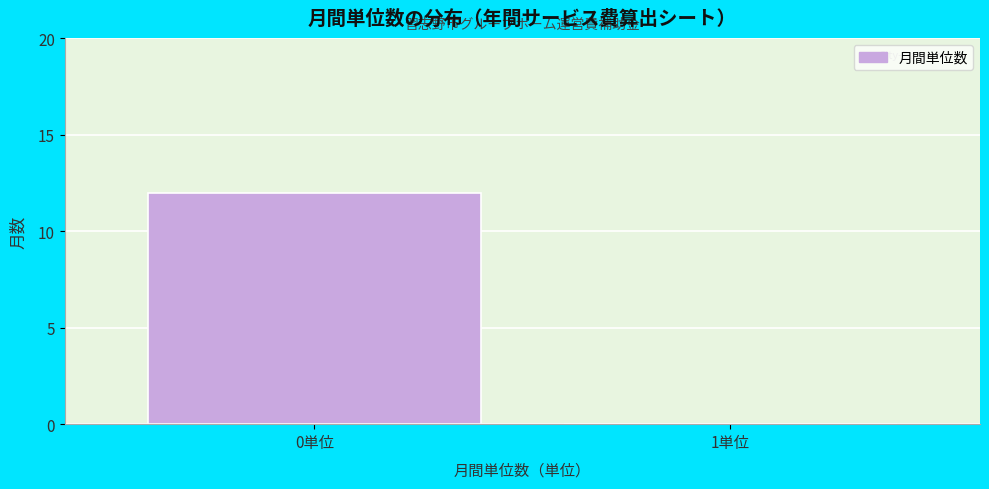

Reading left to right, extract all data points from this chart.

0単位=12	1単位=0